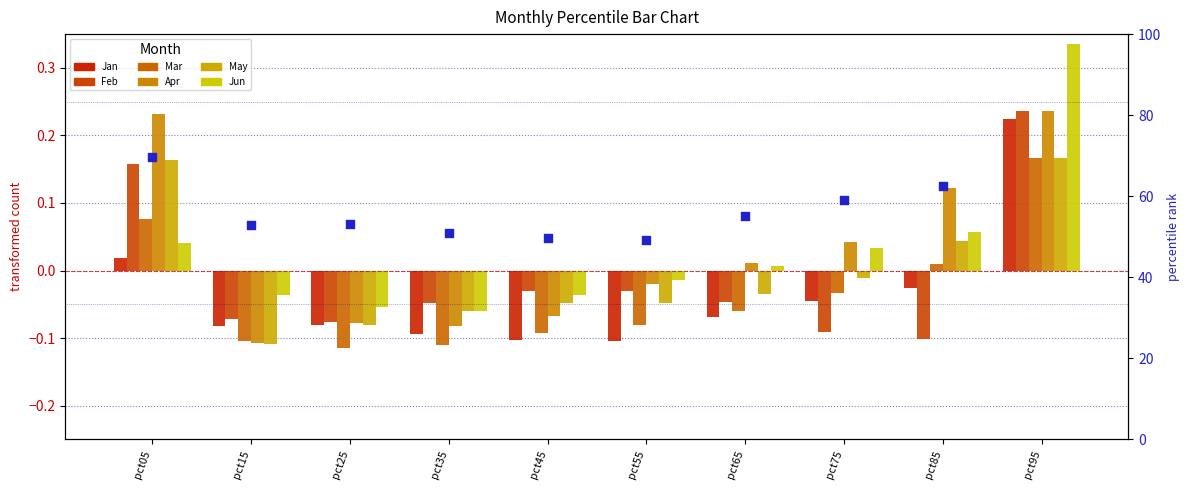

At which category is the sum across all series the highest?

pct95